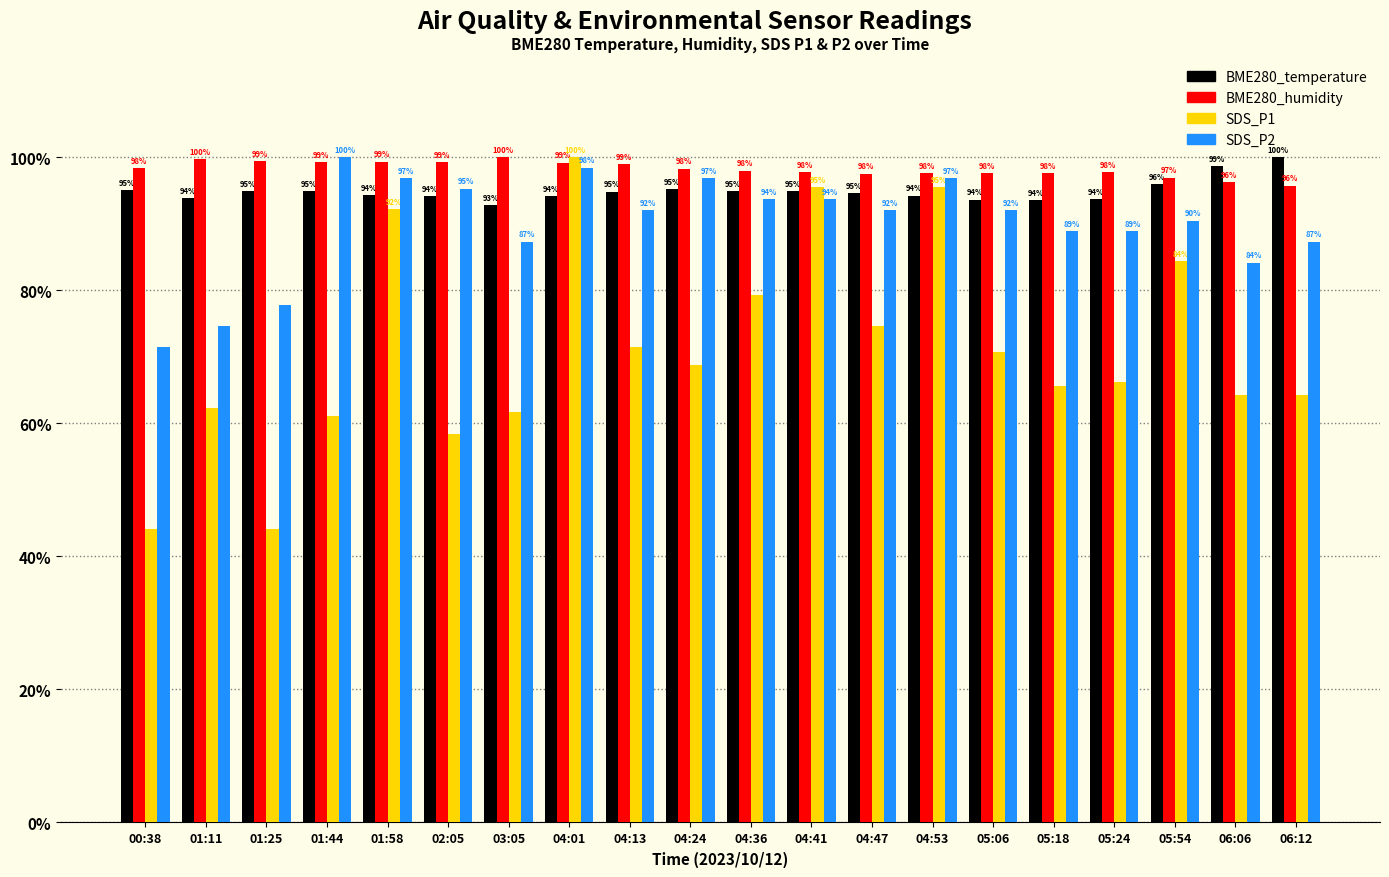

At 01:58, list the series in order from largest to smallest.

BME280_humidity, SDS_P2, BME280_temperature, SDS_P1